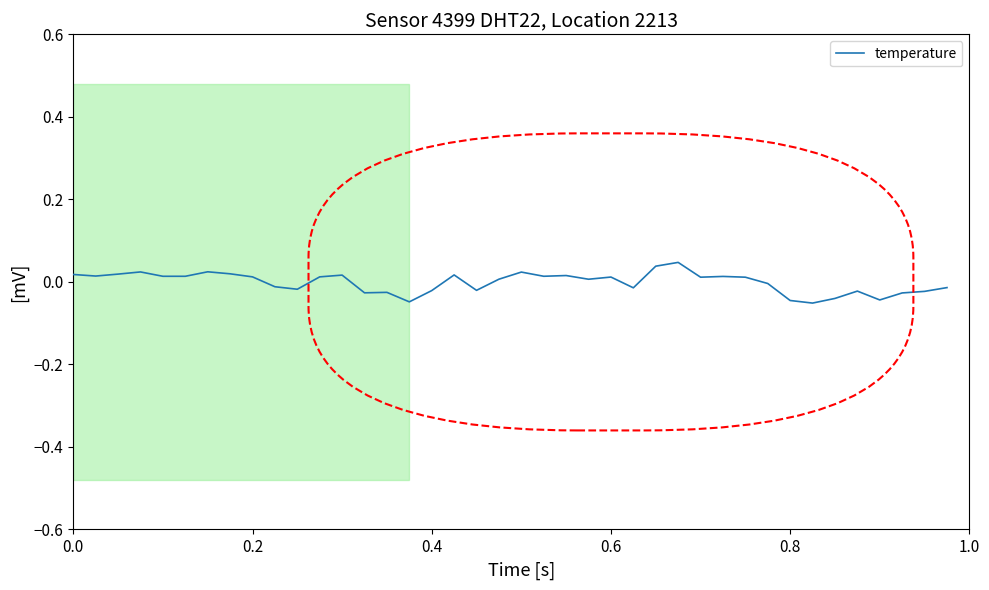

Does the chart have visible grid lines?

No